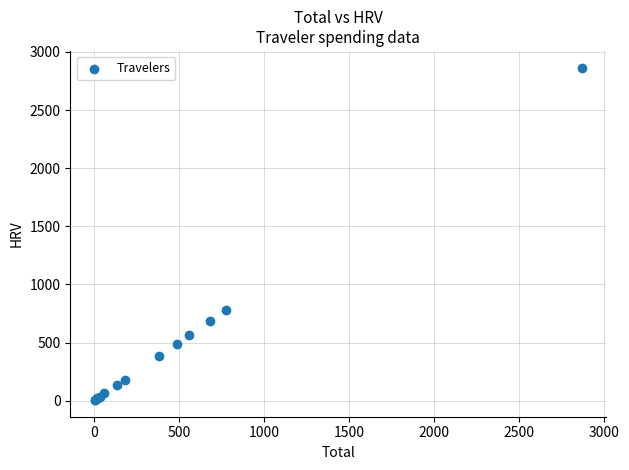

What Y value in the scatter plot is closest to 1435?

776.5